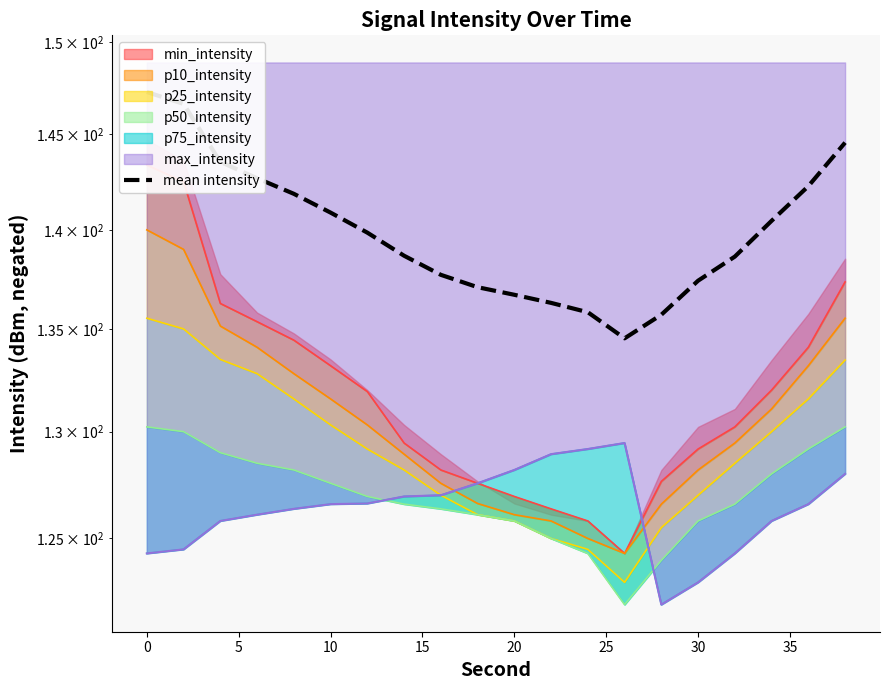

How many categories are shown in the chart?

20